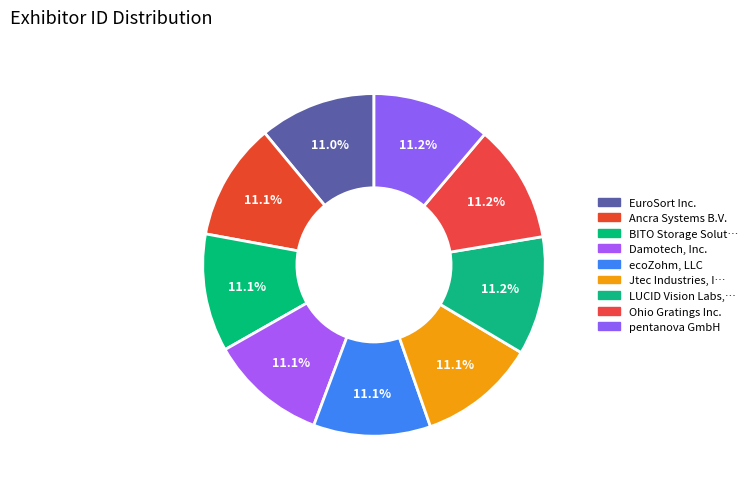

How many segments does this pie chart have?

9